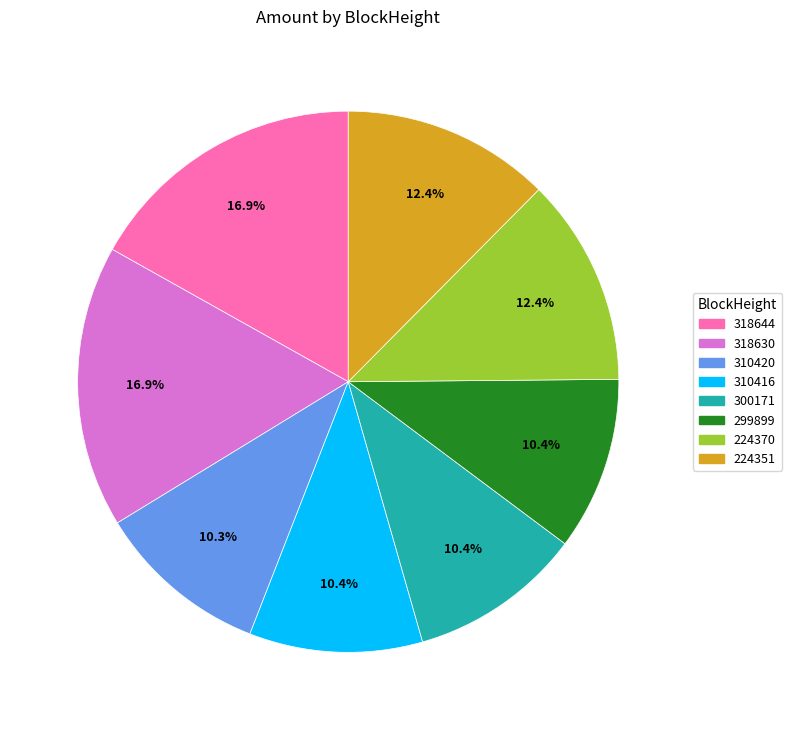

To the nearest percent, what is the difference between the largest and smallest slice percentages?

7%